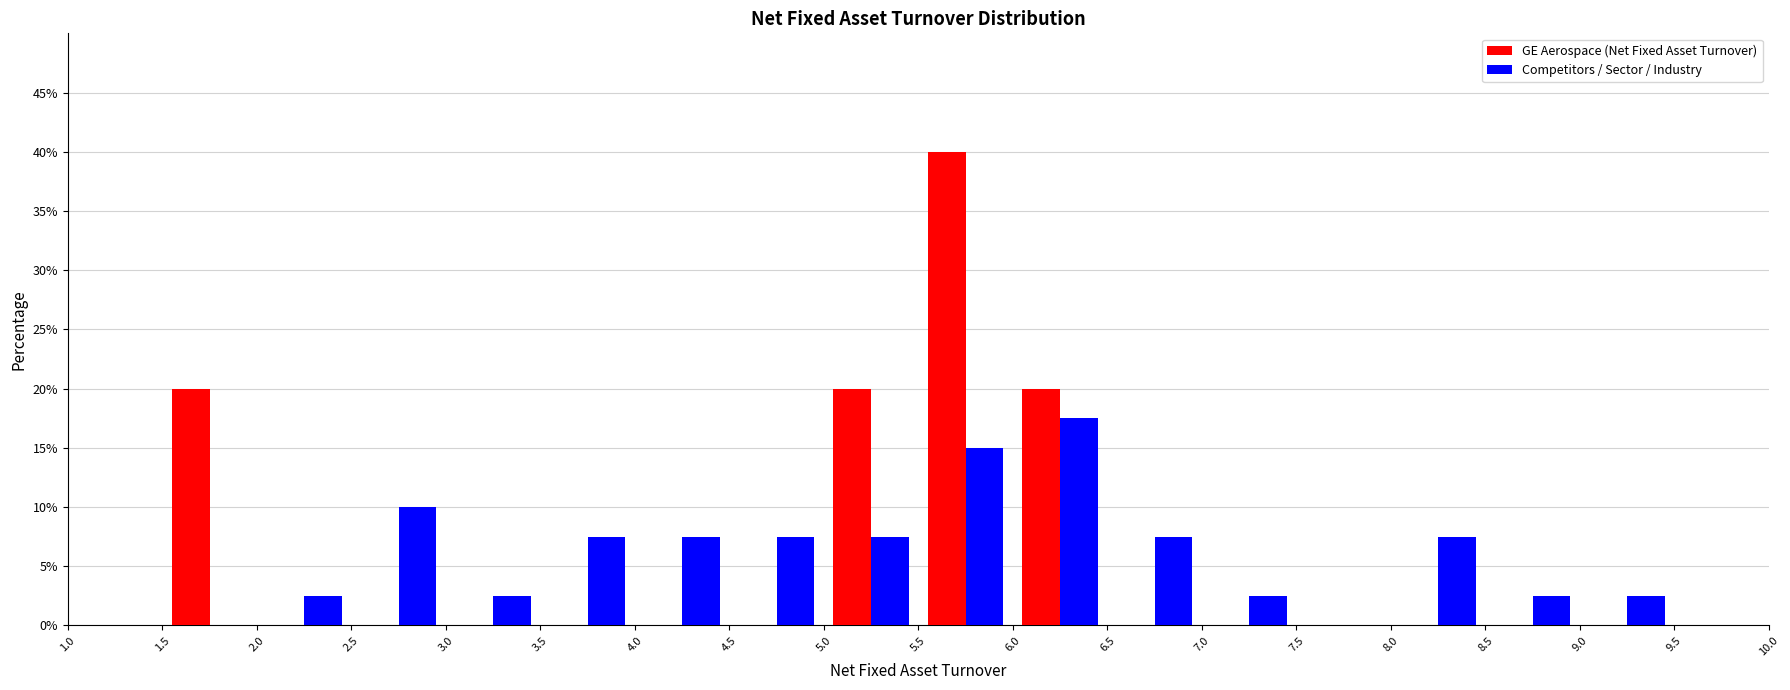

In the Competitors / Sector / Industry series, which range on the x-axis has the tallest bar?

6.0 to 6.5